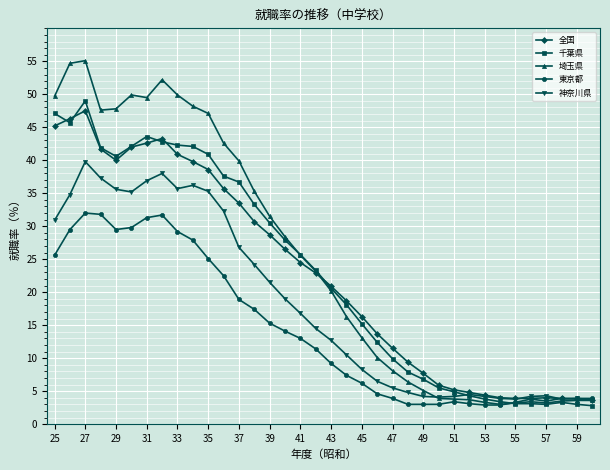

What is the difference between the second highest and second lowest values in the 東京都 series?

28.9